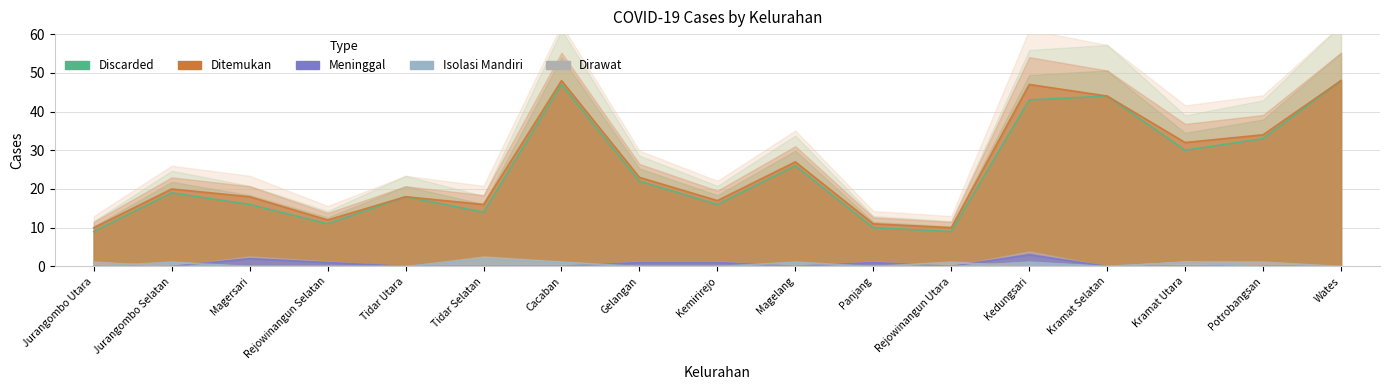

True or false: Ditemukan has more than 0 interior local peaks.

True